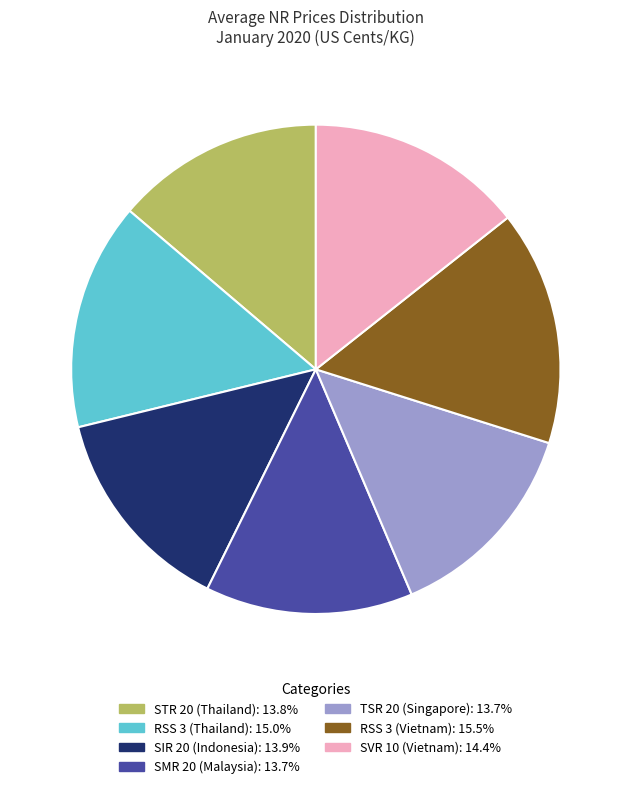

The TSR 20 (Singapore) slice represents 14% of the pie. True or false?

True